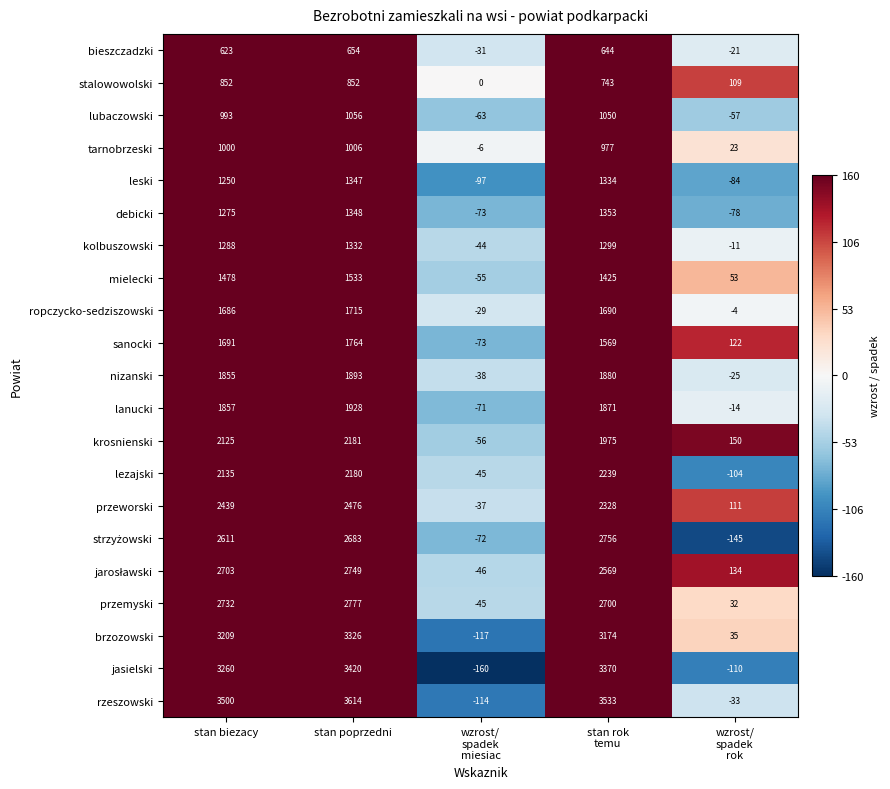

Where is jasielski nearest to the value 1630?

stan biezacy